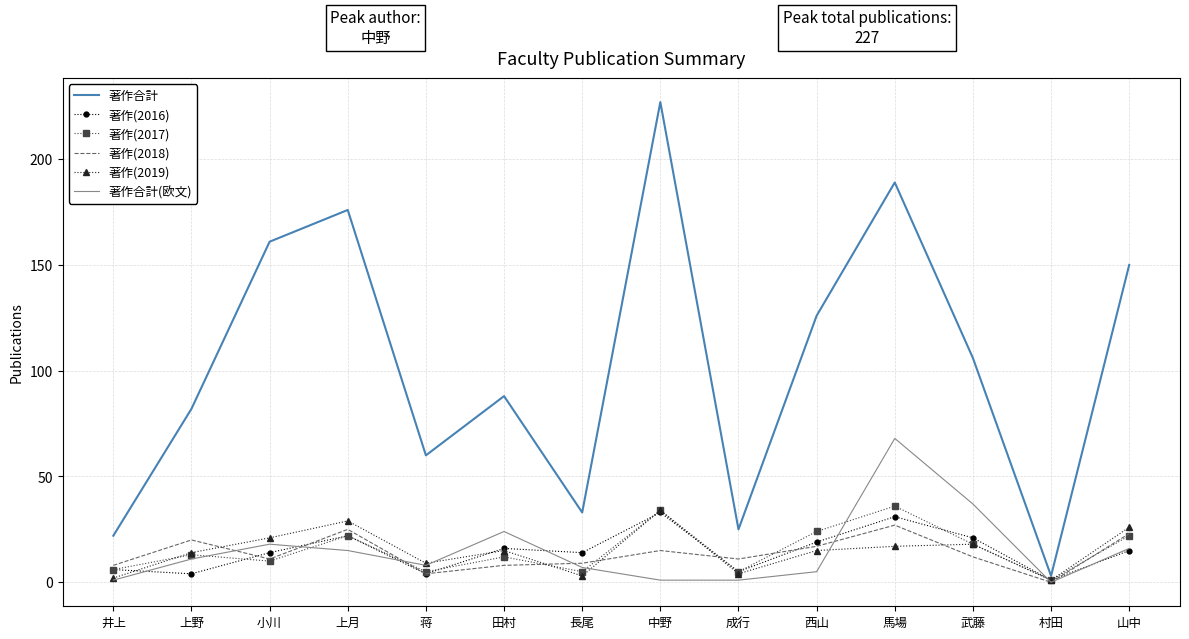

At how many categories does at least one series exceed 163?

3